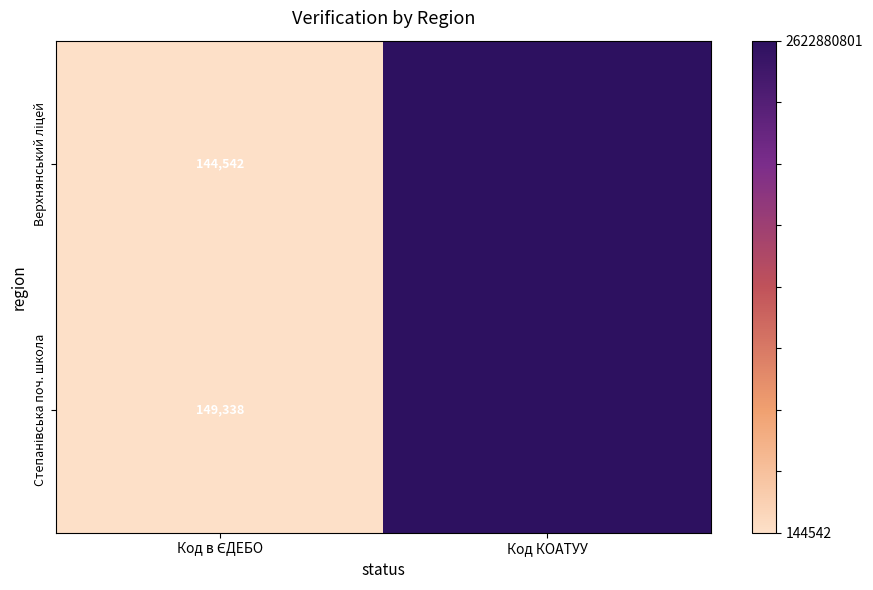

What is the total value across all series at Код КОАТУУ?

5245761602